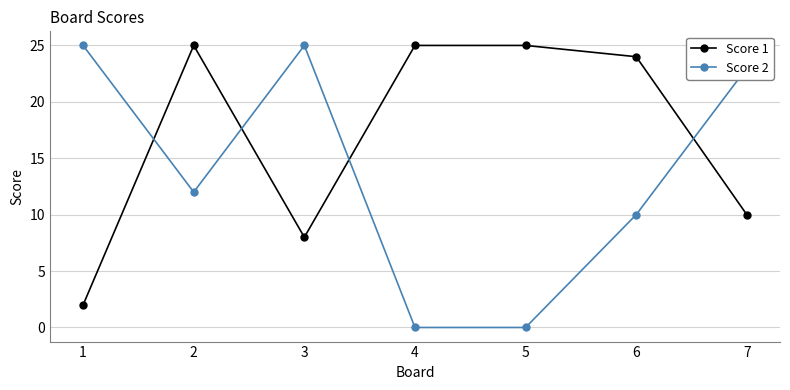

How many interior local valleys does the Score 1 series have?

1